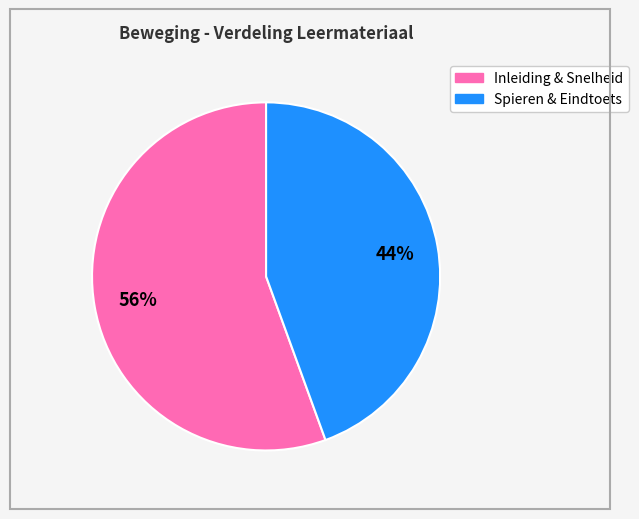

Is there any slice that represents more than half of the pie?

Yes